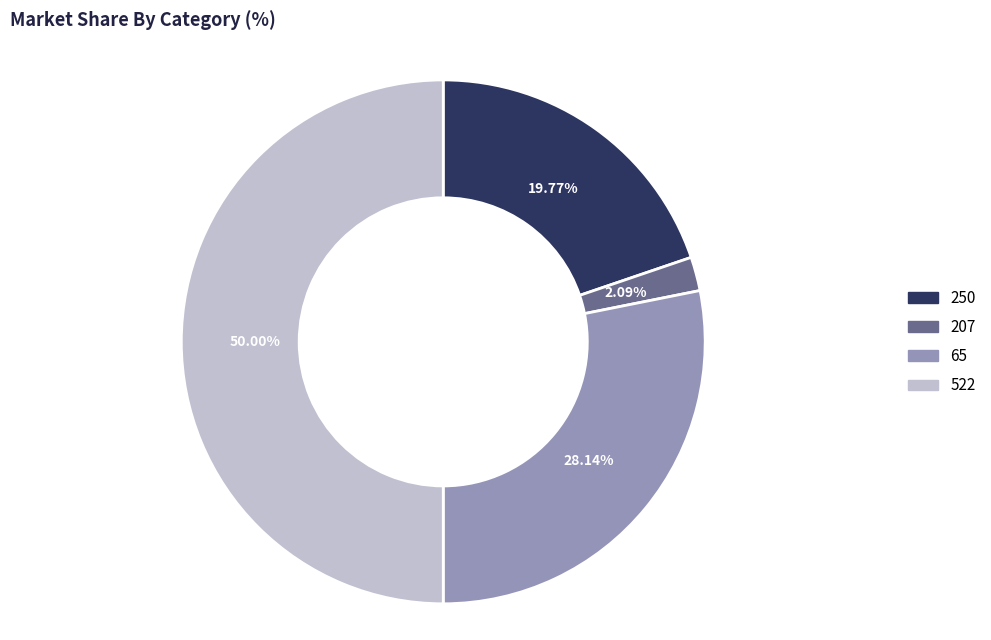

Is it true that 207 is 2% of the pie?

True